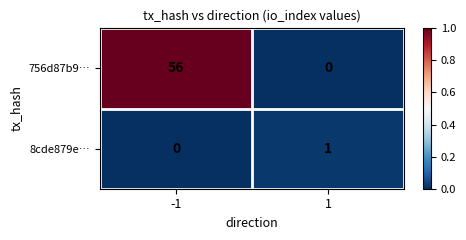

What is the sum of the 756d87b9… values at 1 and -1?

56